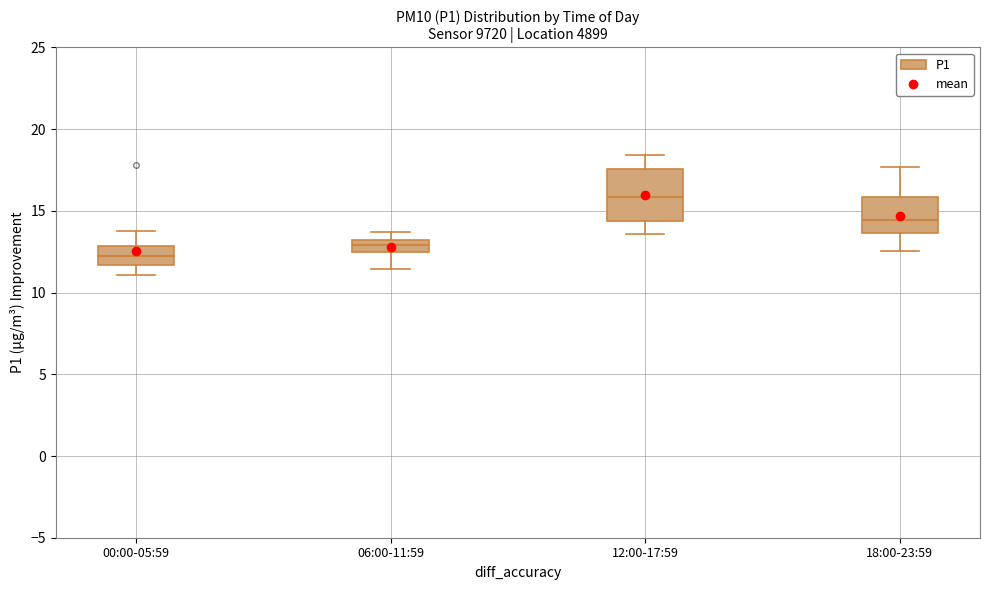

Comparing the boxes themselves (not the whiskers), which one is the tallest?

12:00-17:59